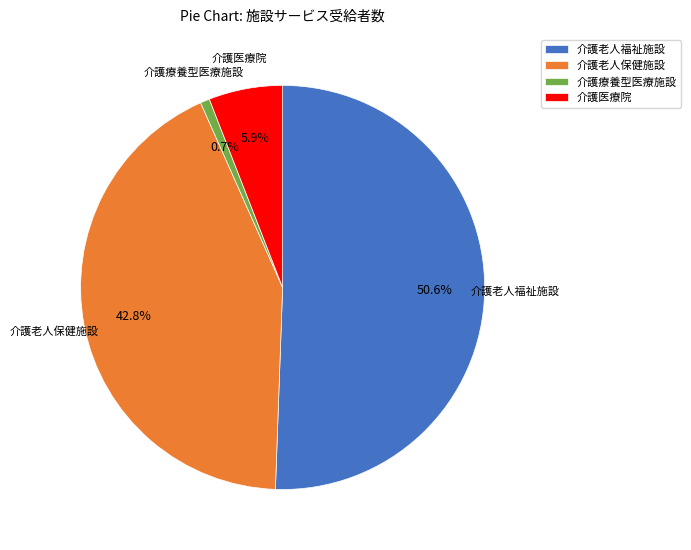

How many slices are in this pie chart?

4